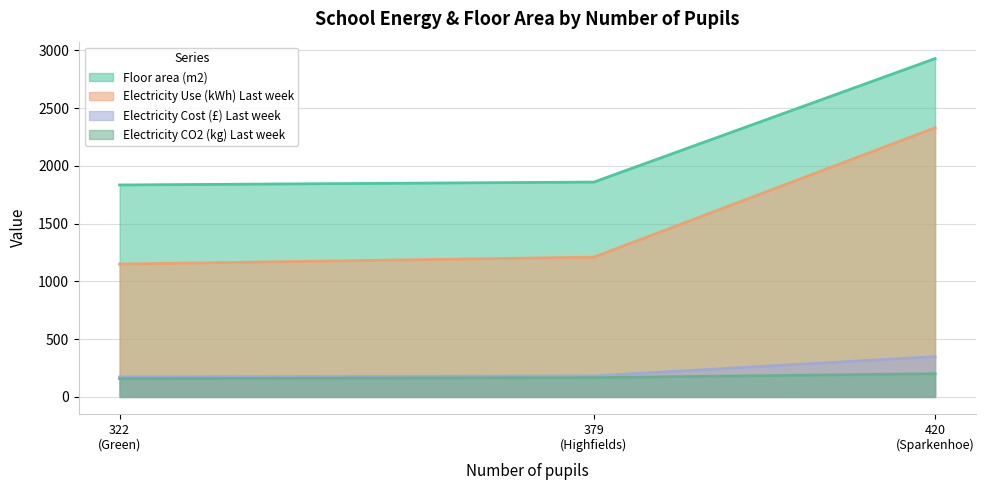

Which series has the largest total across all categories?

Floor area (m2)